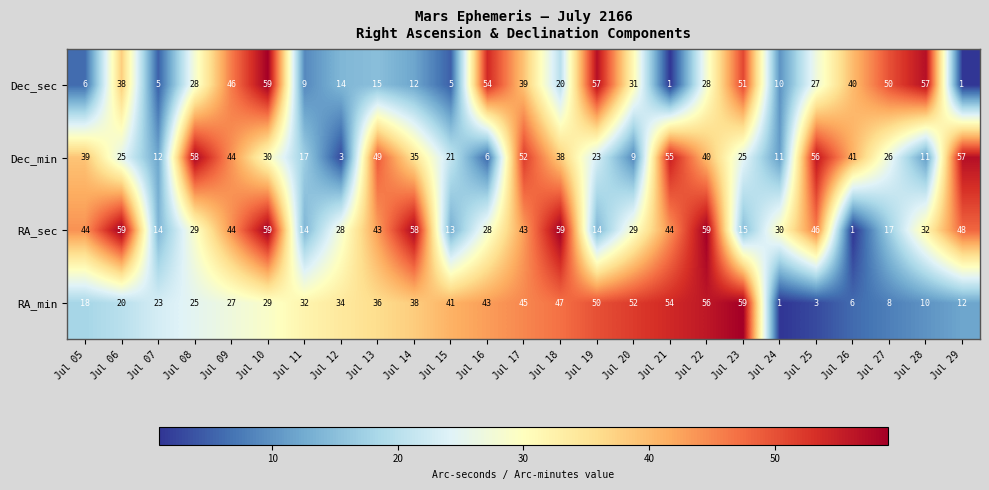

Is it true that Dec_sec equals 5 at Jul 07?

True